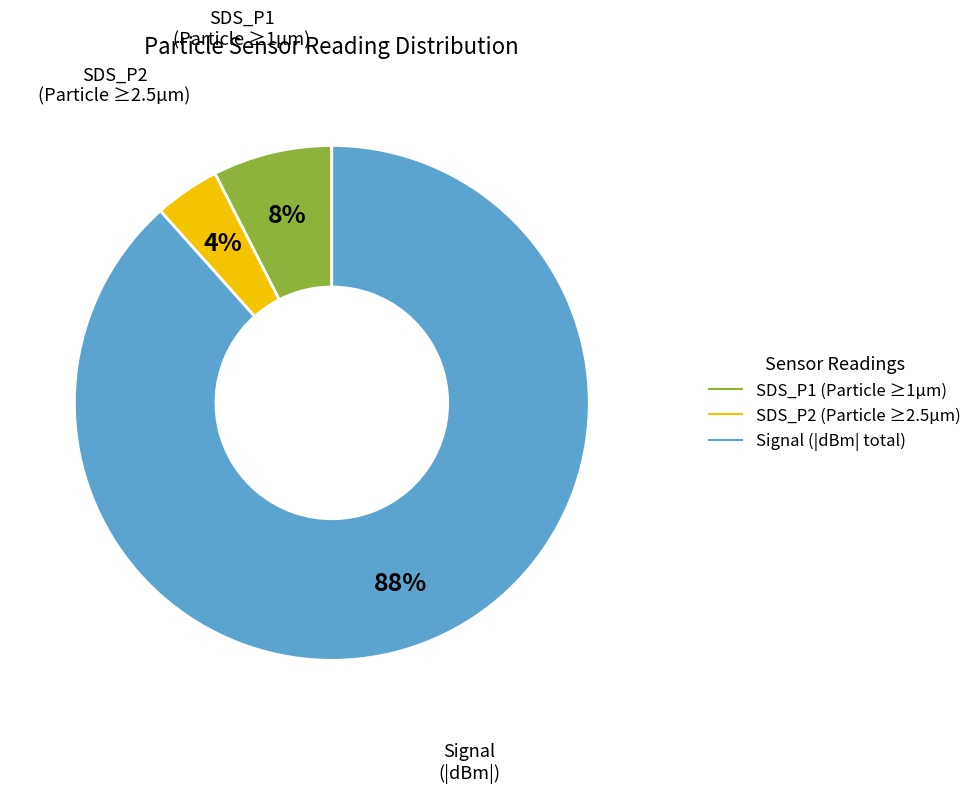

To the nearest percent, what is the average slice percentage?

33%